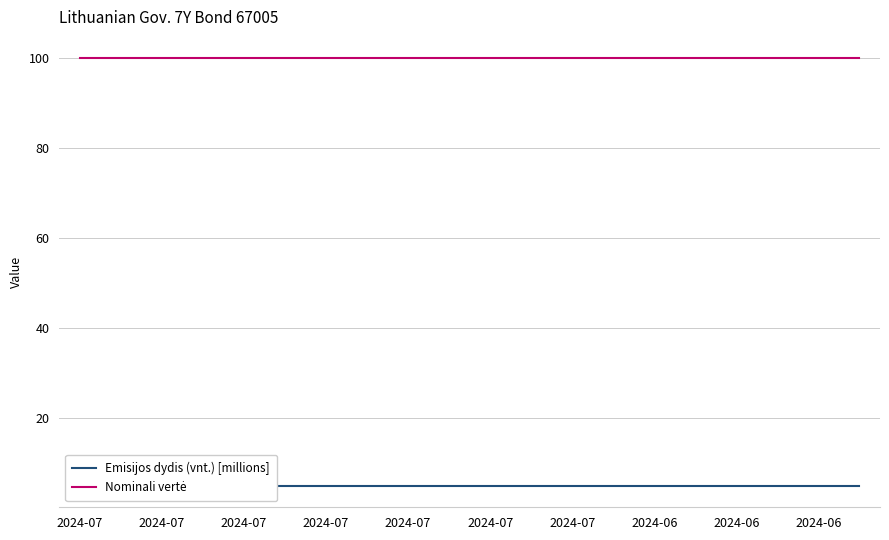

What is the total value across all series at 2024-07?

104.9